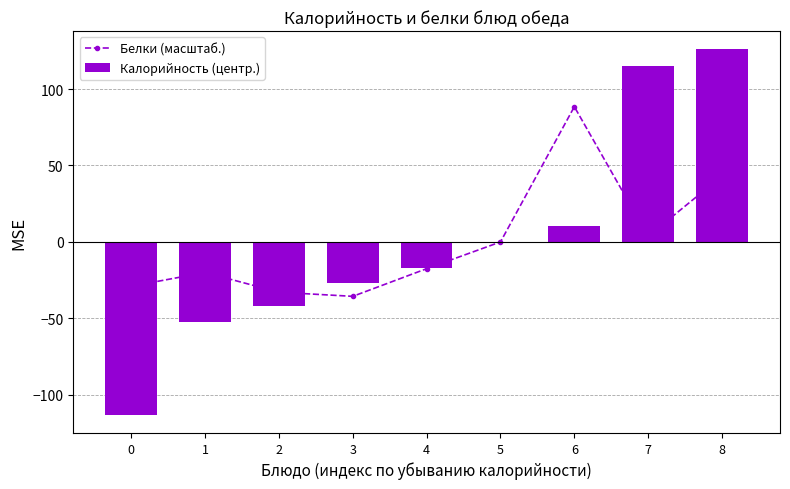

Is it true that Калорийность (центр.) equals -17.1 at 4?

True